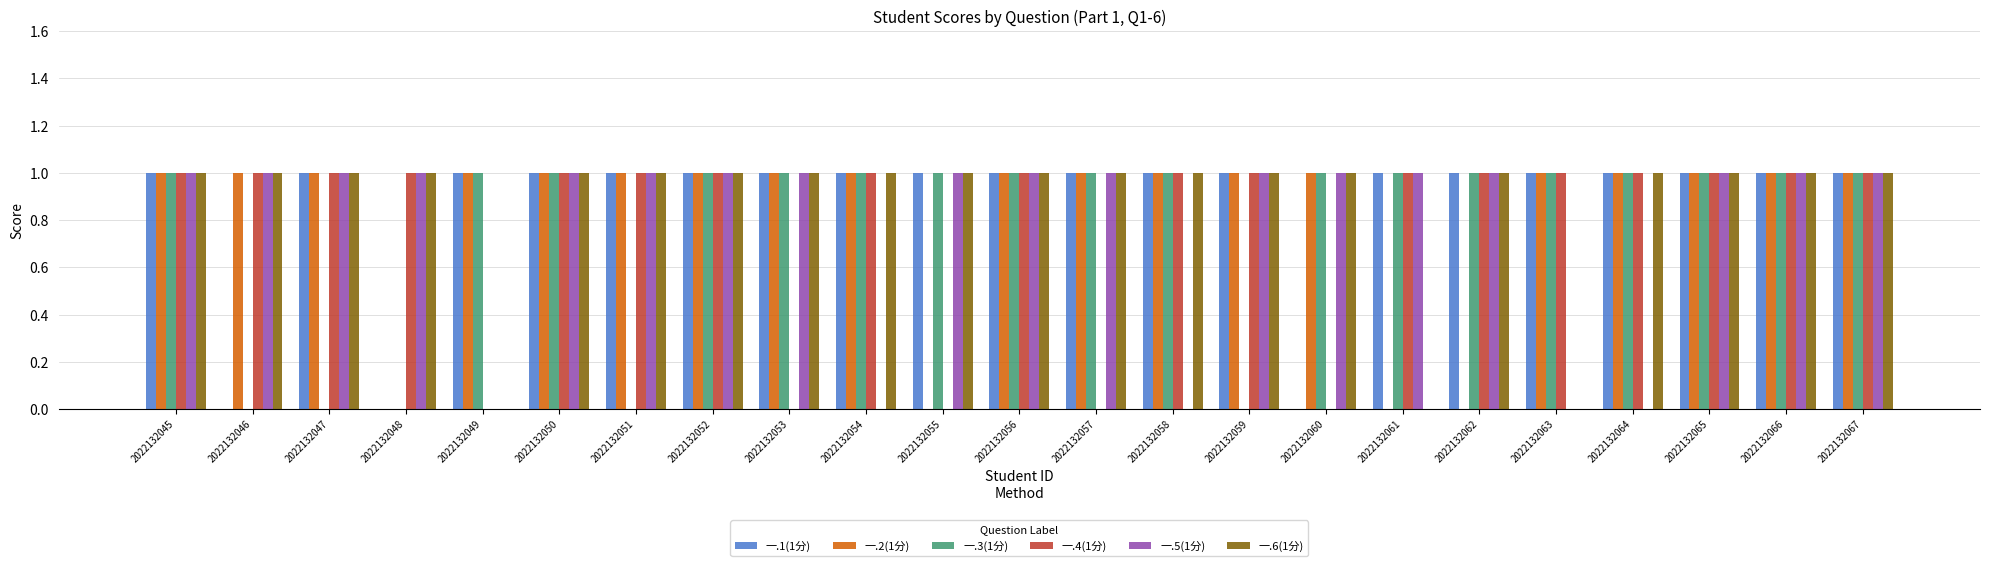

Is it true that 一.4(1分) equals 1 at 2022132065?

True